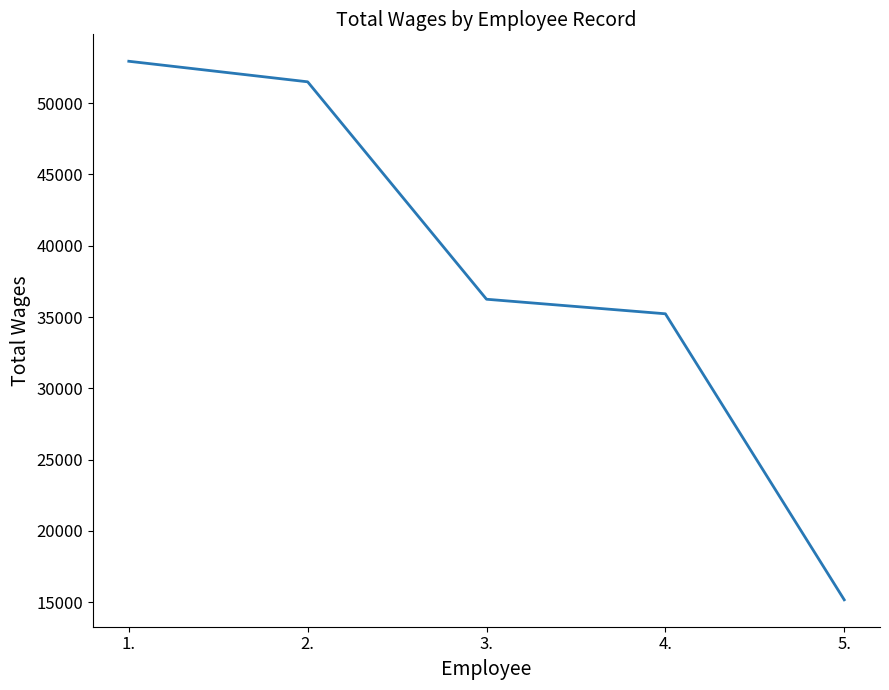

What is the ratio of the value at 3. to the value at 4.?

1.0